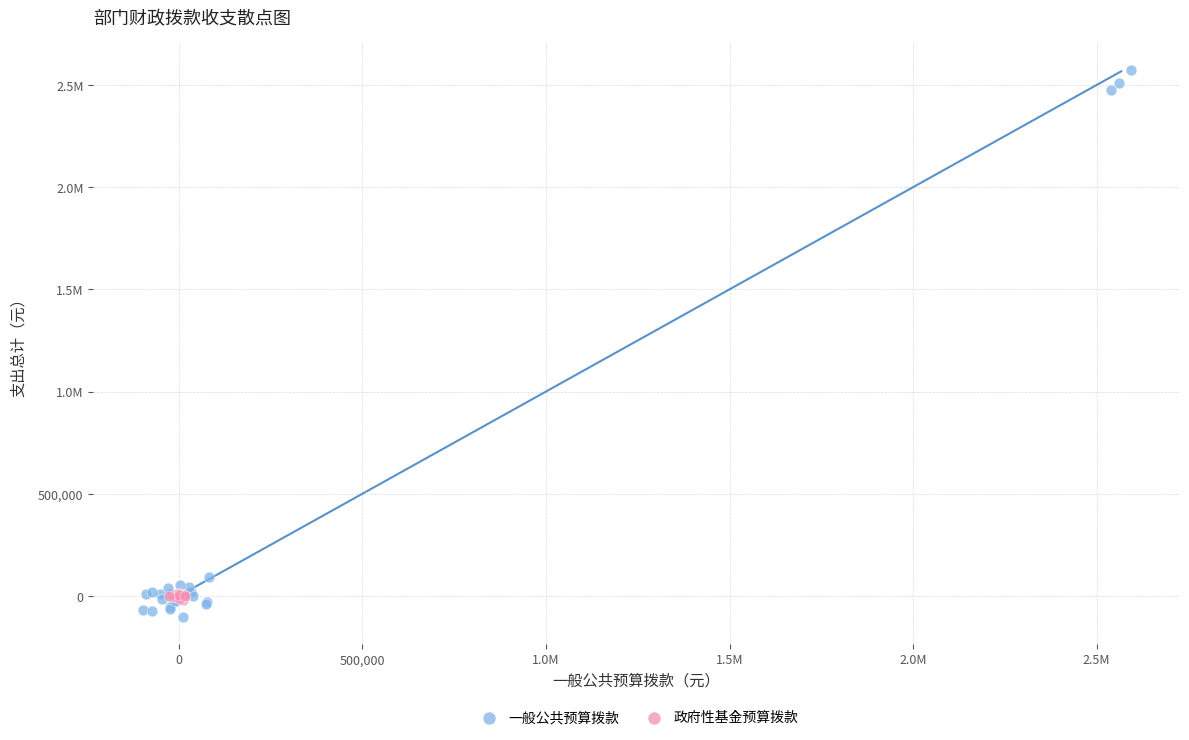

What are all the series names shown in the legend?

一般公共预算拨款, 政府性基金预算拨款